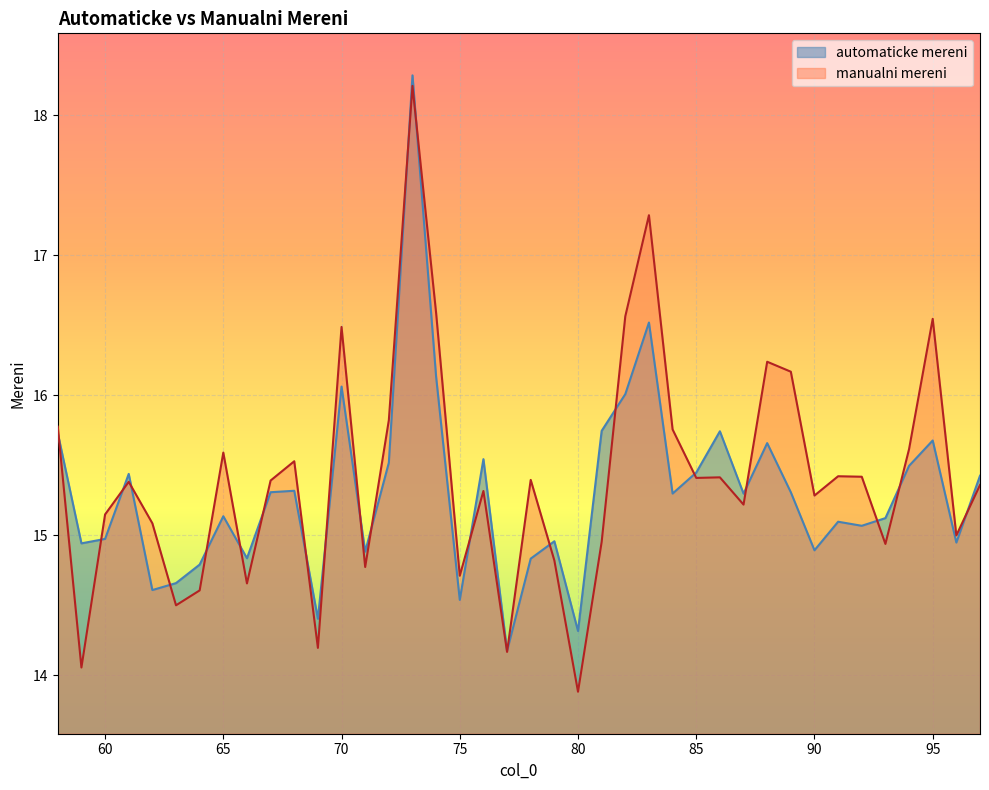

What is the value of the automaticke mereni point at the 32nd from the left?

15.3